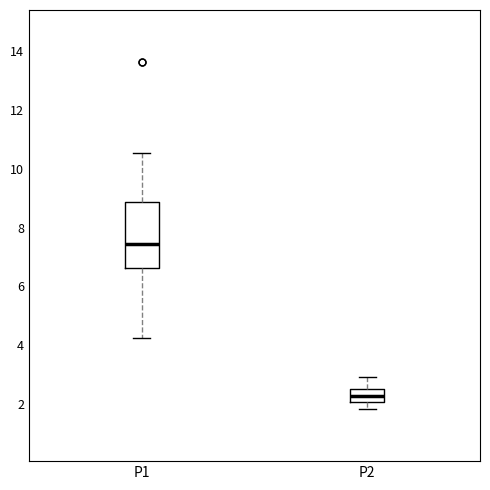

Reading left to right, transcribe this box plot: for each box, give where its median line is, the range the box spans, and where its two whiskers end, as read against the y-axis. The values are not printed on the chart, so give them approximately, as read against the axis.

P1: median 7.4, box 6.6 to 8.8, whiskers 4.2 to 10.6
P2: median 2.2, box 2.0 to 2.6, whiskers 1.8 to 3.0